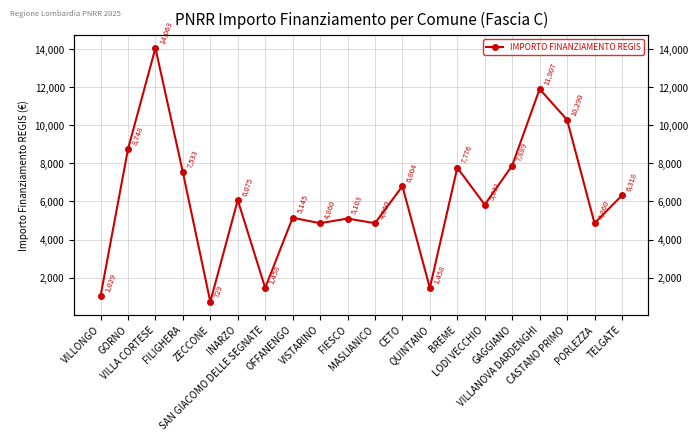

What is the difference between the second highest and second lowest values?

10878